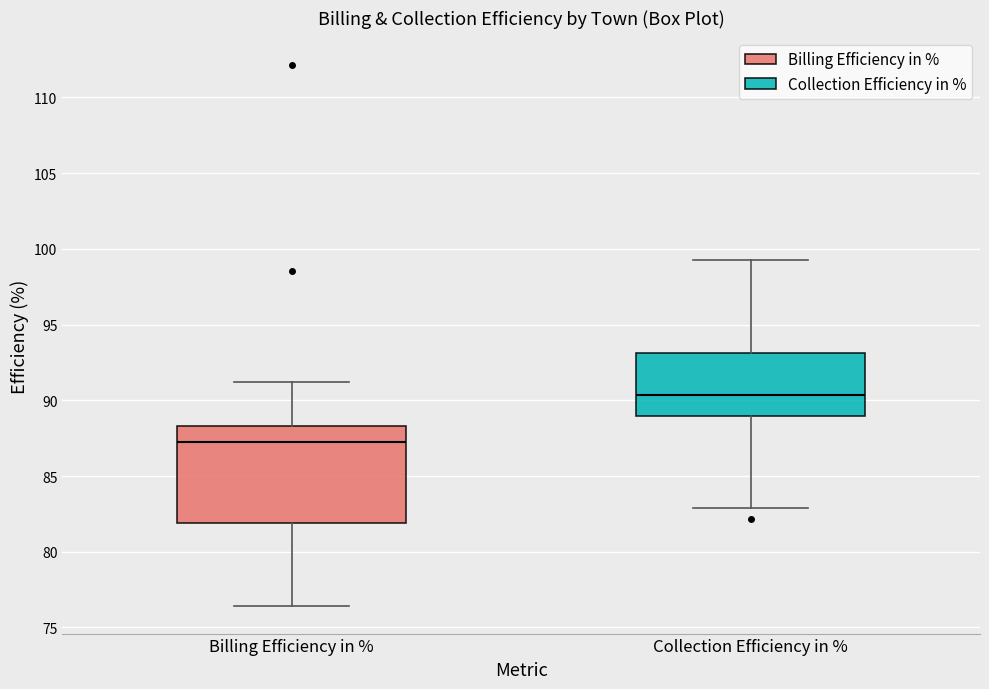

Reading left to right, transcribe this box plot: for each box, give where its median line is, the range the box spans, and where its two whiskers end, as read against the y-axis. The values are not printed on the chart, so give them approximately, as read against the axis.

Billing Efficiency in %: median 87.0, box 82.0 to 88.5, whiskers 76.5 to 91.0
Collection Efficiency in %: median 90.5, box 89.0 to 93.0, whiskers 83.0 to 99.5